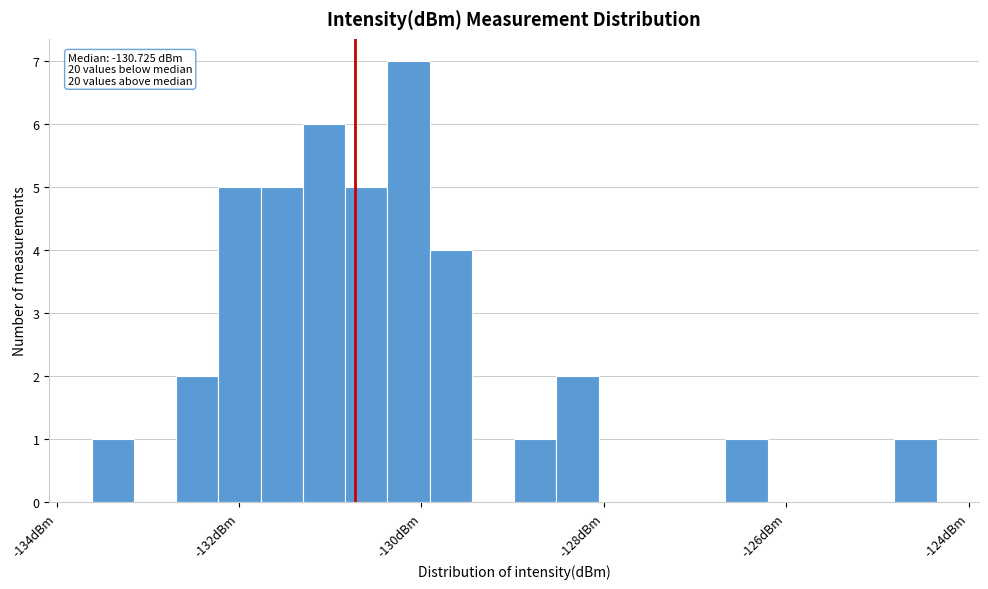

Around what value on the x-axis is the tallest bar? Give the approximate position of its centre, as read against the axis.

-130.2